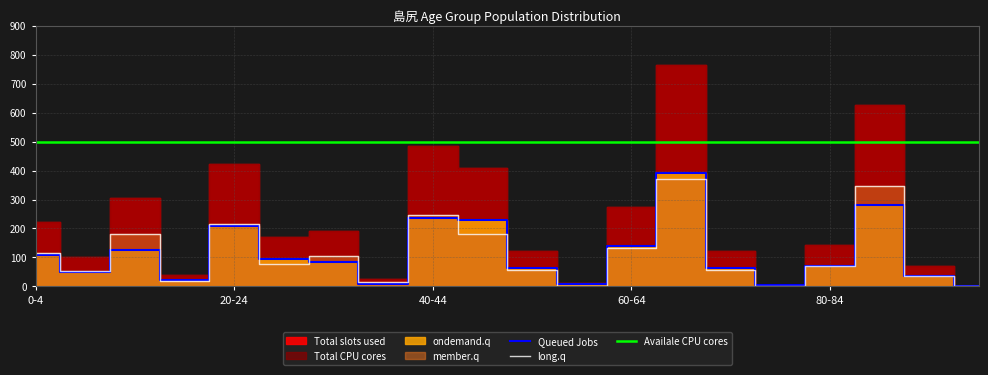

Where is Queued Jobs nearest to the value 196?

20-24